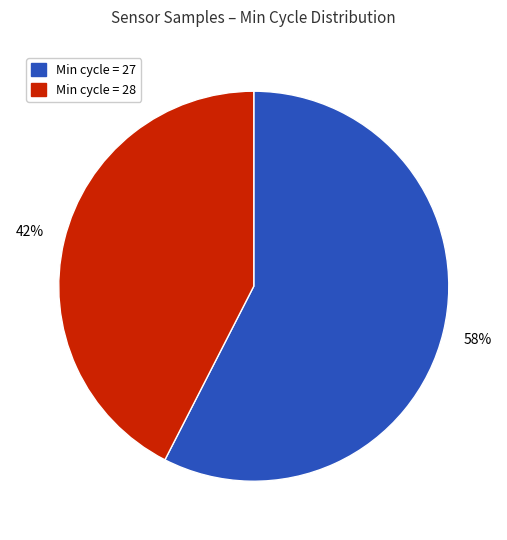

To the nearest percent, what is the average slice percentage?

50%